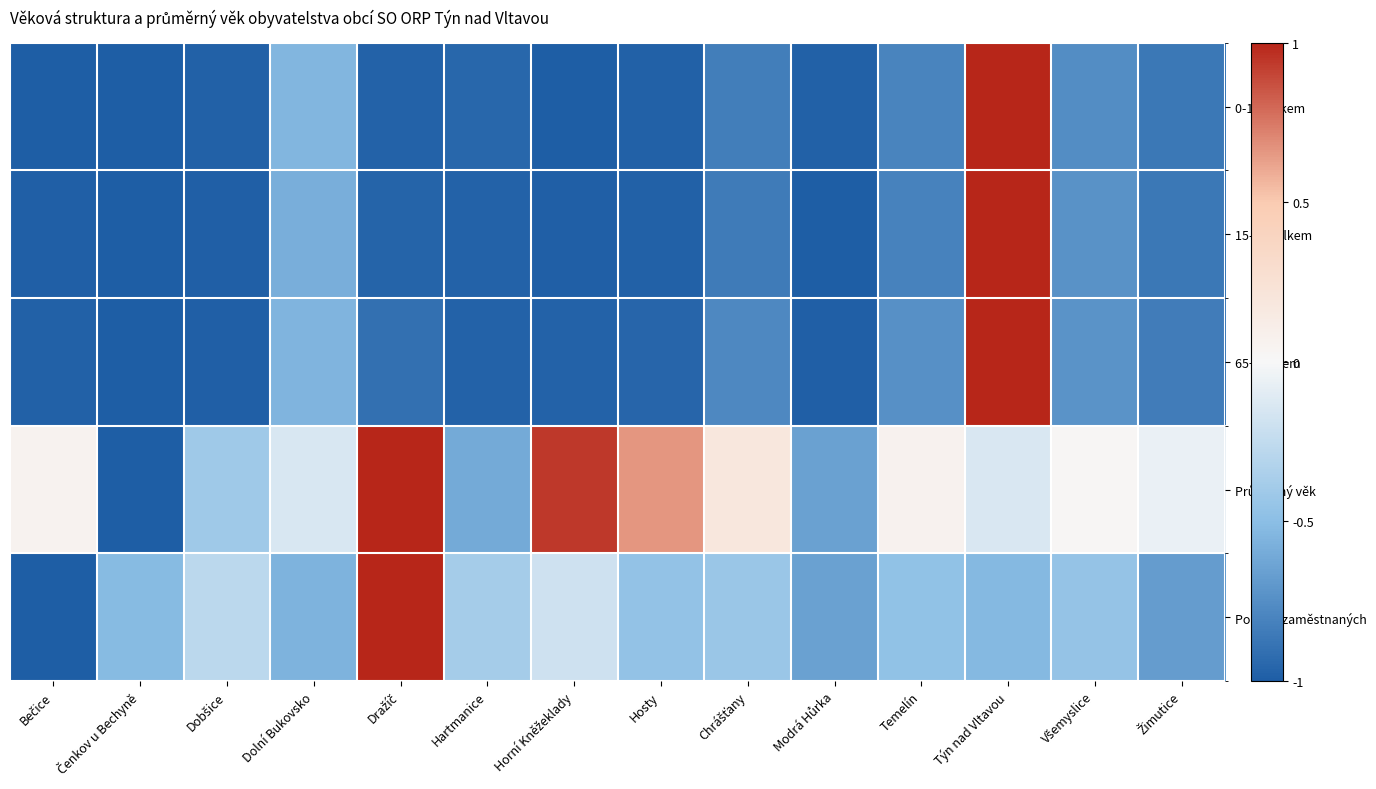

At which category does the chart reach its peak across all series?

Týn nad Vltavou